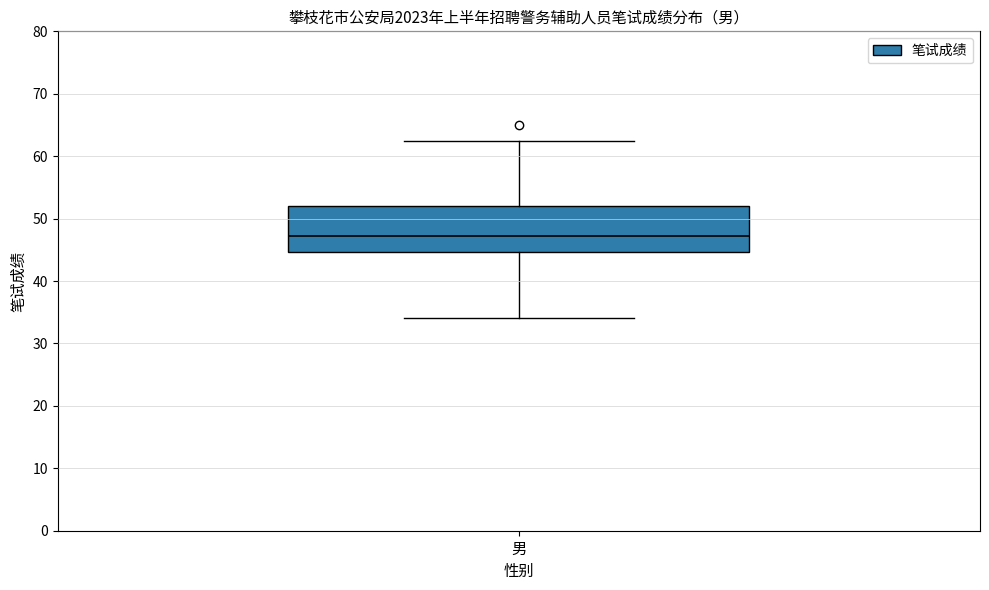

Where does the lower whisker of the box for 男 end on the y-axis? The values are not printed on the chart, so give them approximately, as read against the axis.

34